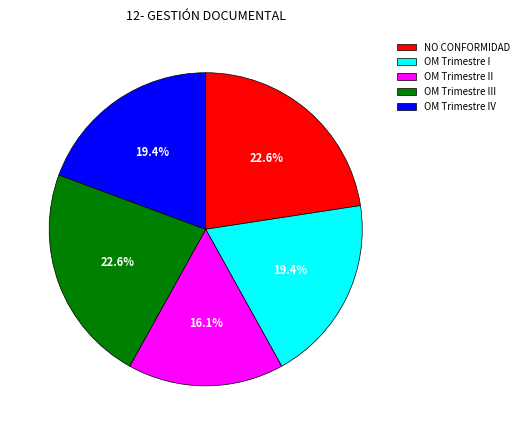

Does OM Trimestre I represent more than half of the total?

No